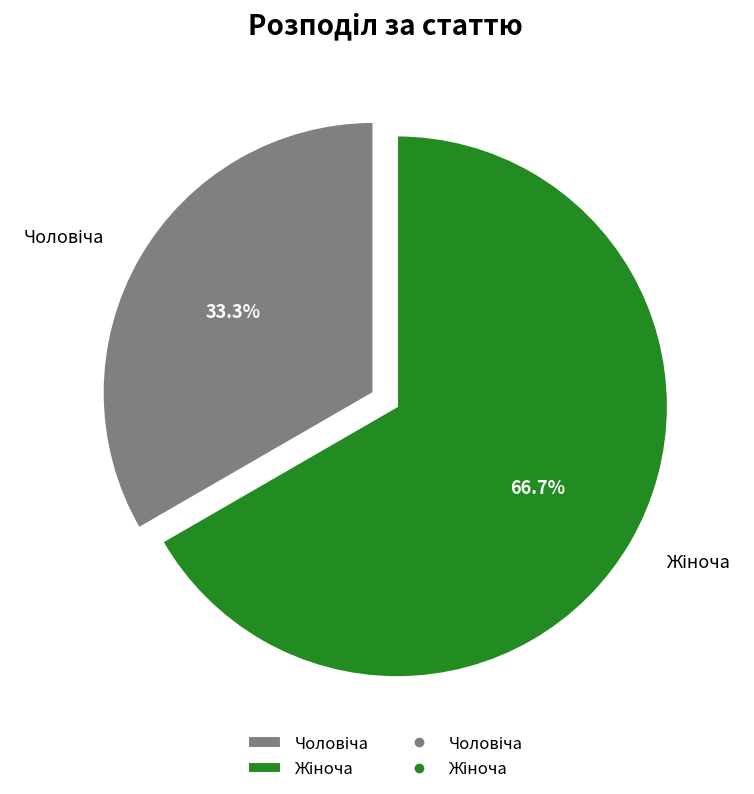

Does any single category account for the majority?

Yes